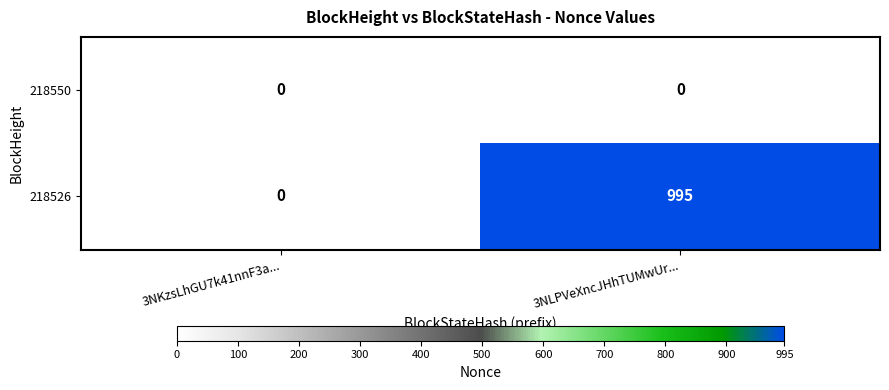

Which series changed the most between 3NKzsLhGU7k41nnF3a... and 3NLPVeXncJHhTUMwUr...?

218526